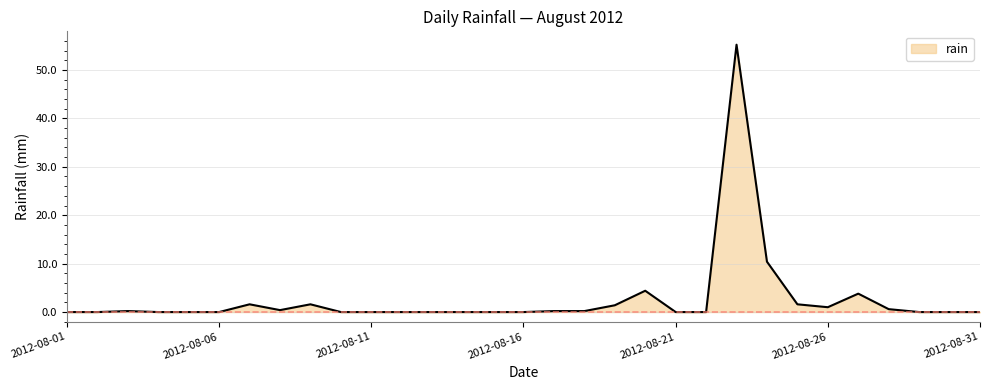

What is the greatest value displayed?

55.2